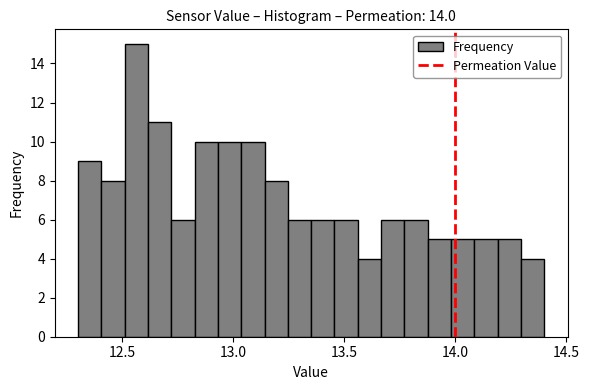

Read against the x-axis, roughly where is the centre of the tallest bar?

12.55